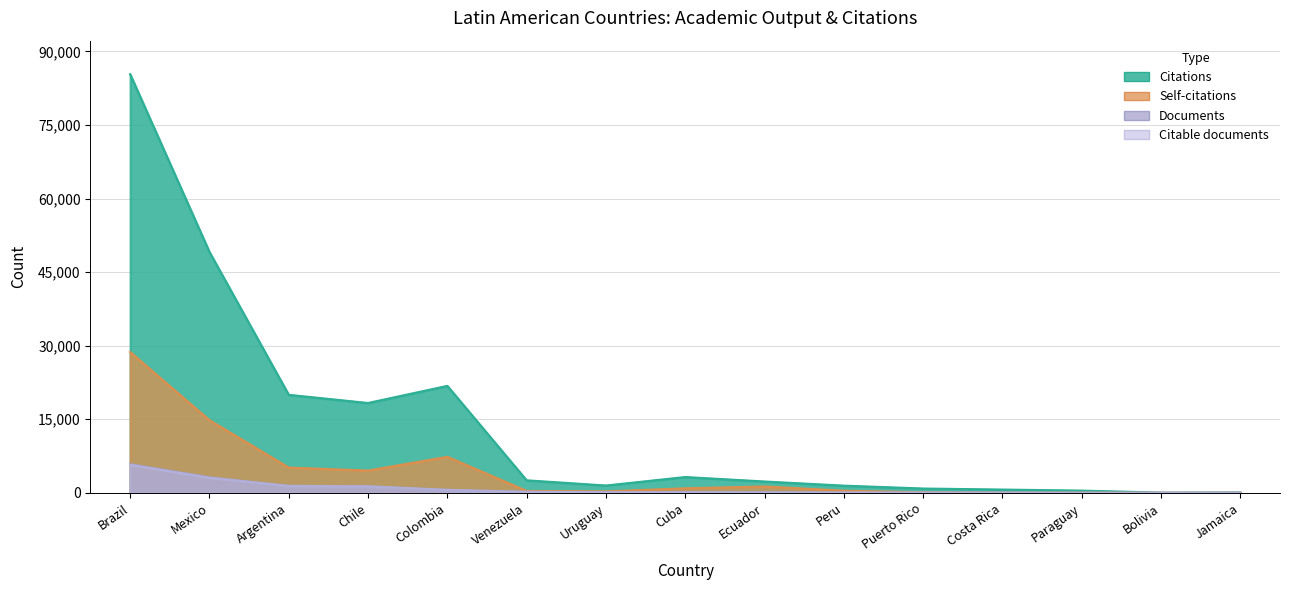

Which series has the widest spread of values?

Citations